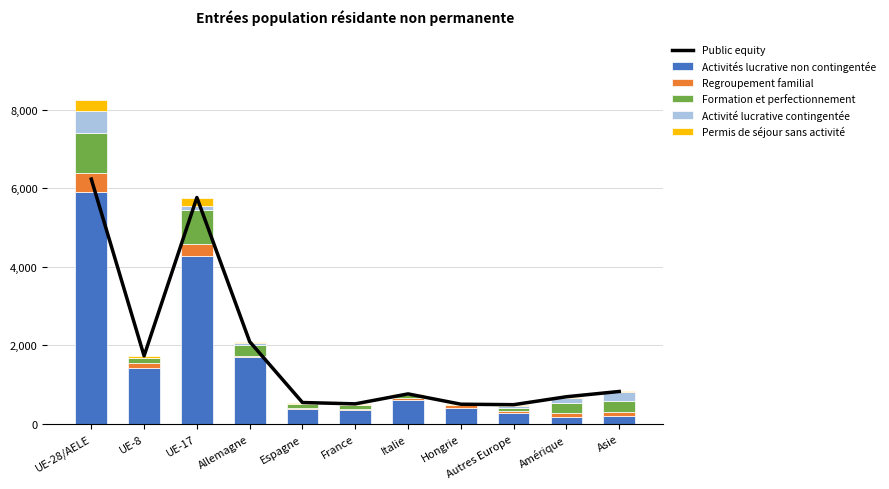

At how many categories does at least one series exceed 4177?

2